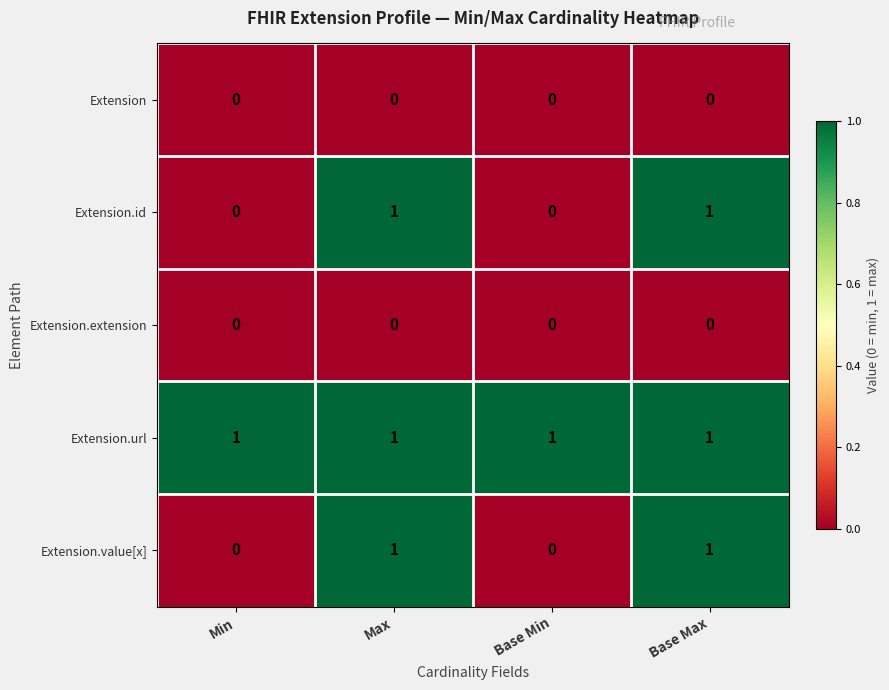

Which series has the largest total across all categories?

Extension.url